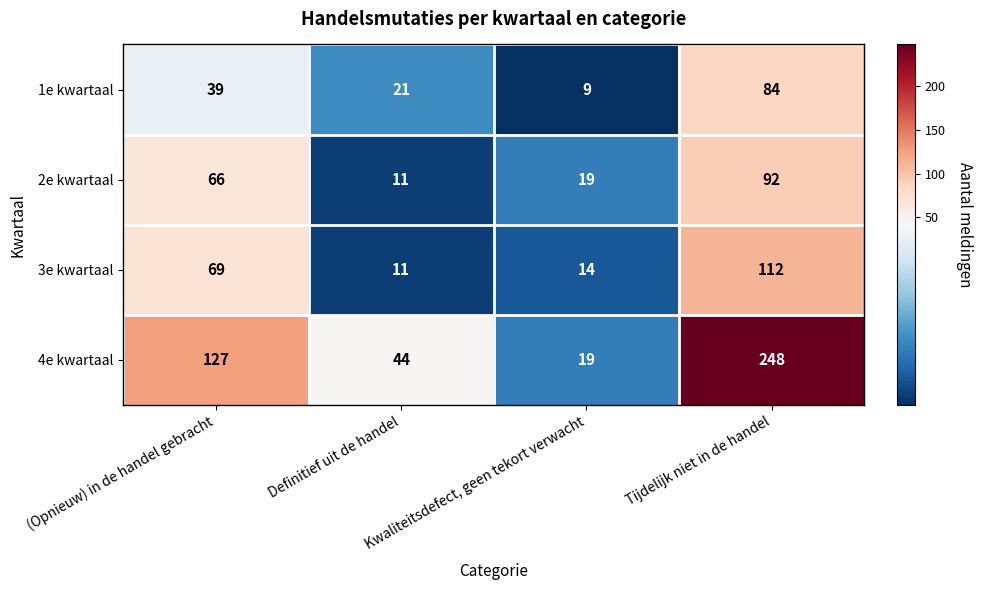

What is the total value across all series at (Opnieuw) in de handel gebracht?

301